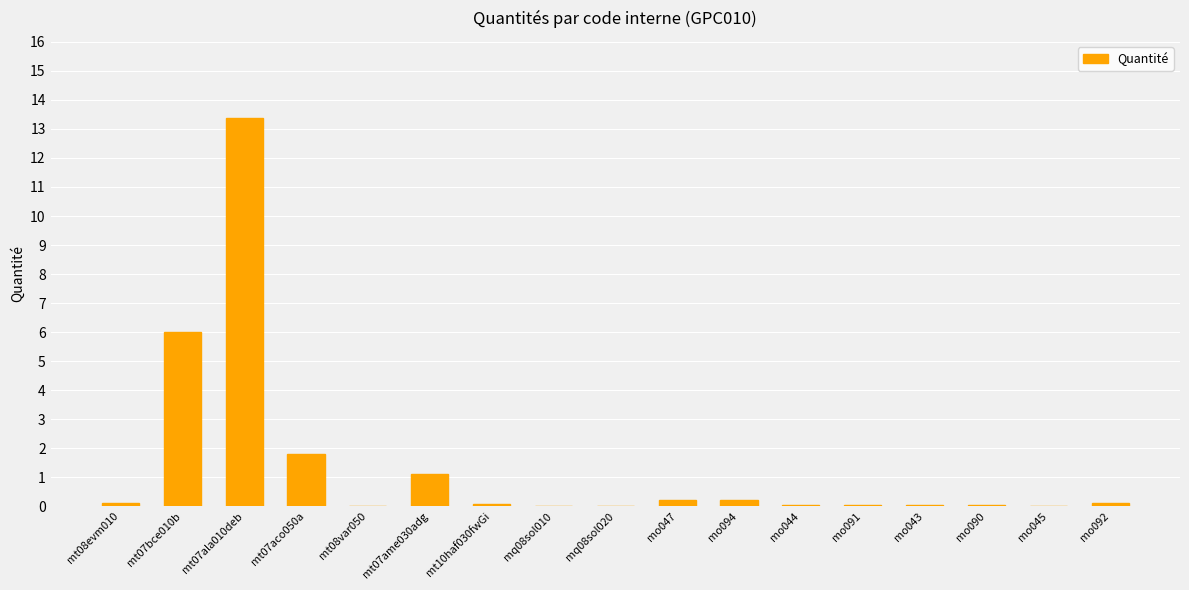

The chart shows a value of 7.9 at mt07bce010b. True or false?

False